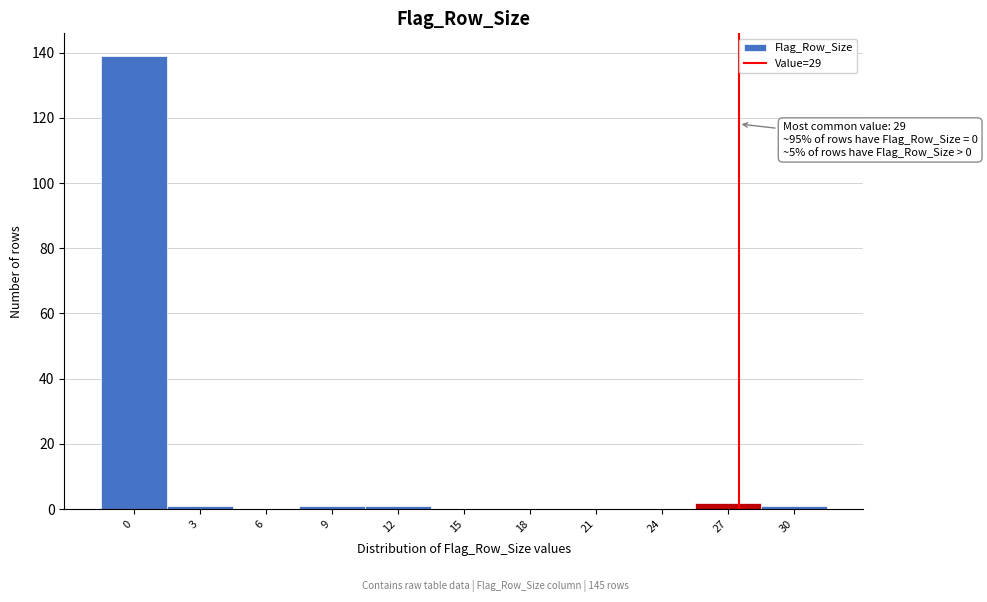

Reading left to right, extract all data points from this chart.

0=139	3=1	6=0	9=1	12=1	15=0	18=0	21=0	24=0	27=2	30=1